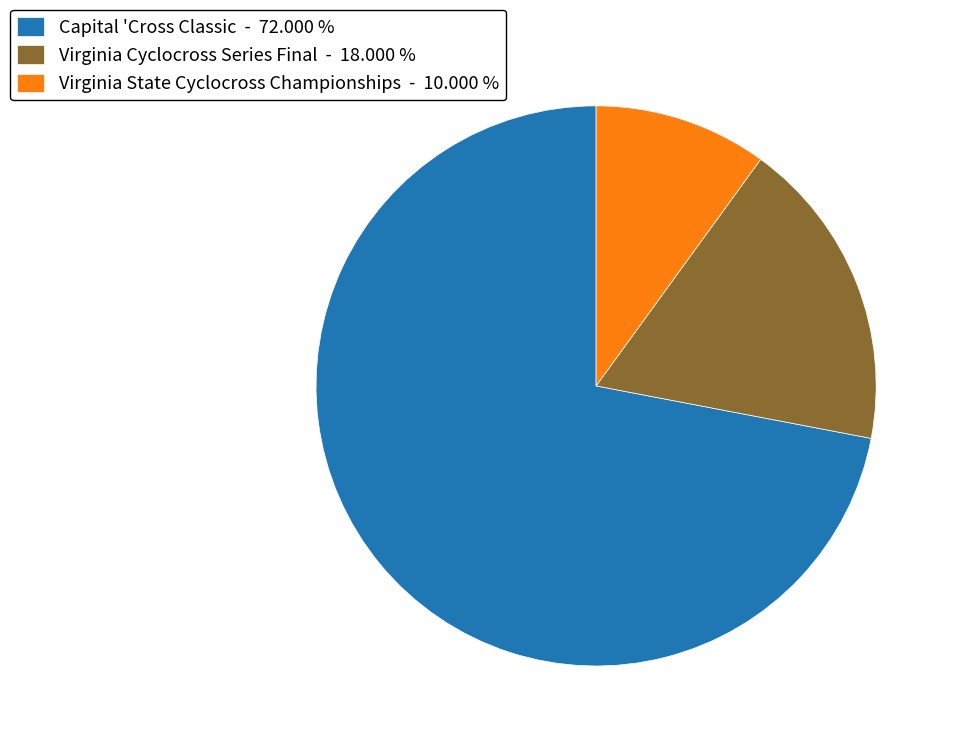

How many slices are in this pie chart?

3